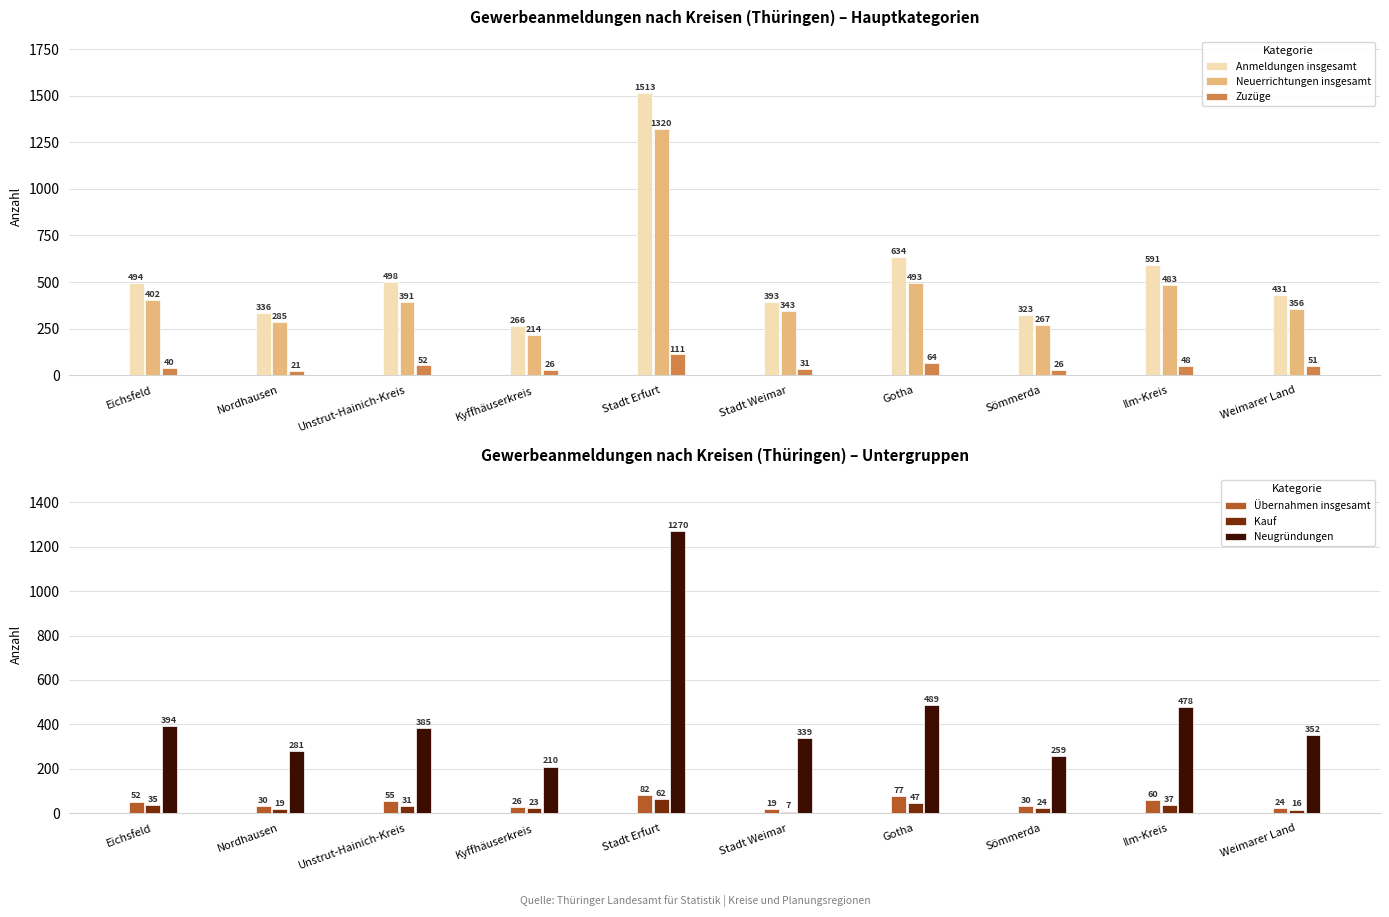

What is the label of the 6th bar from the left?

Stadt Weimar